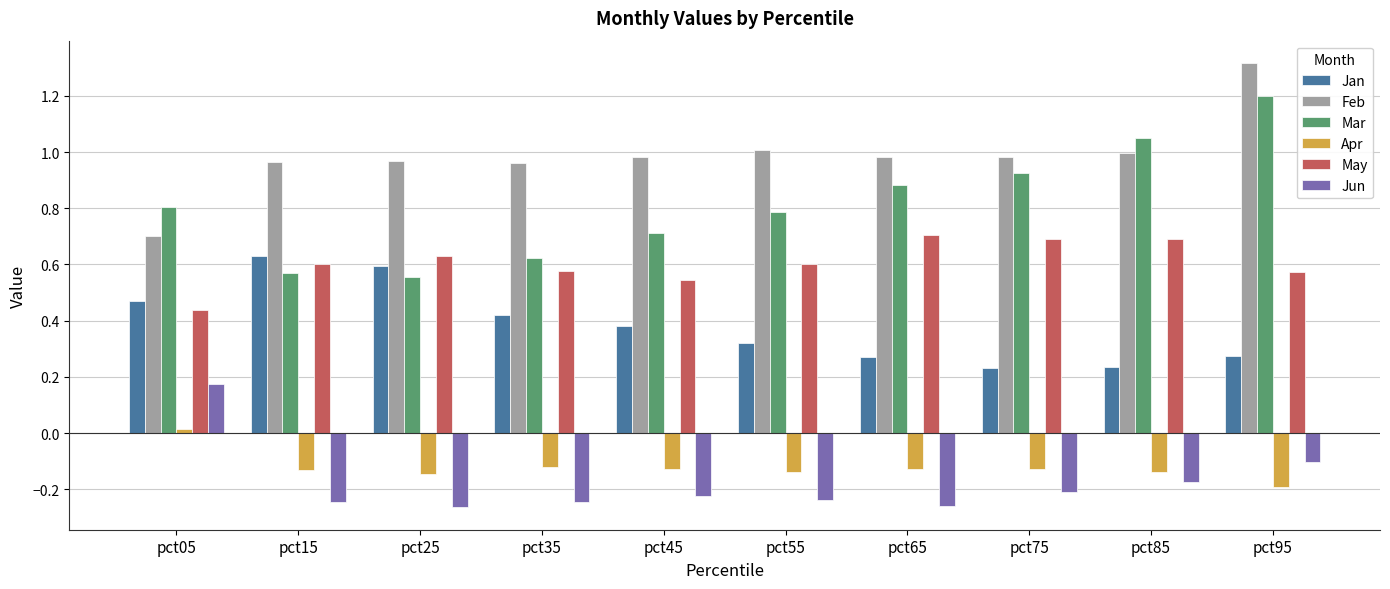

What is the sum of all Jun values?

-1.8